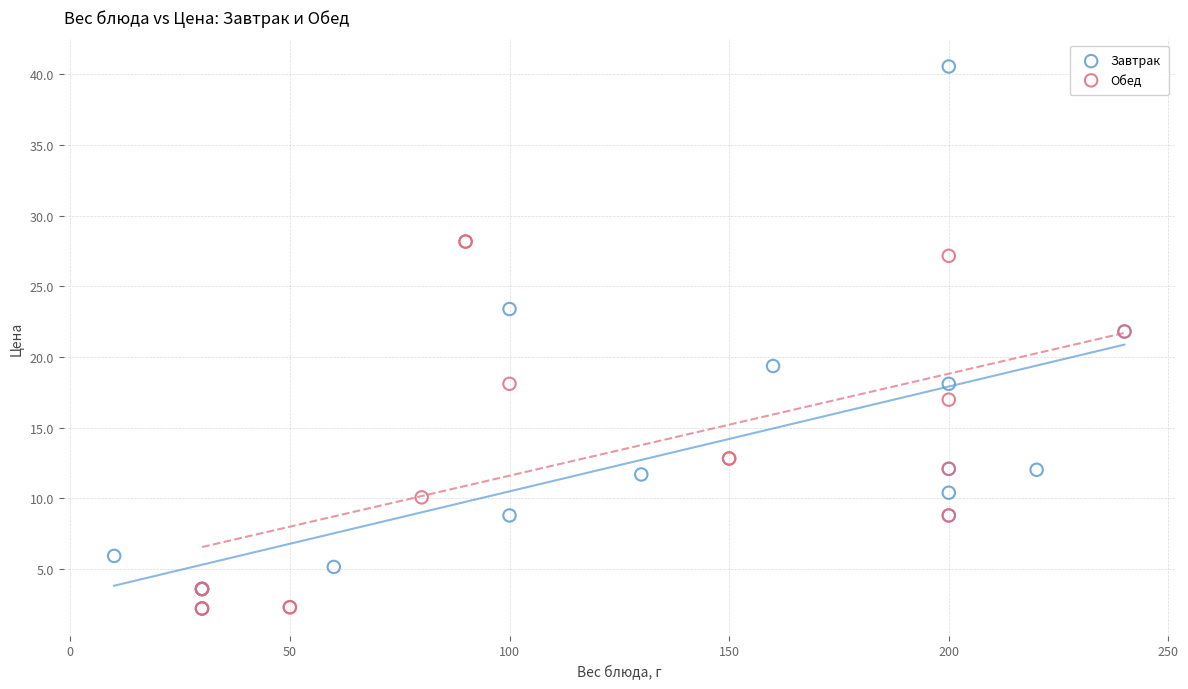

Which series reaches the maximum Y coordinate?

Завтрак